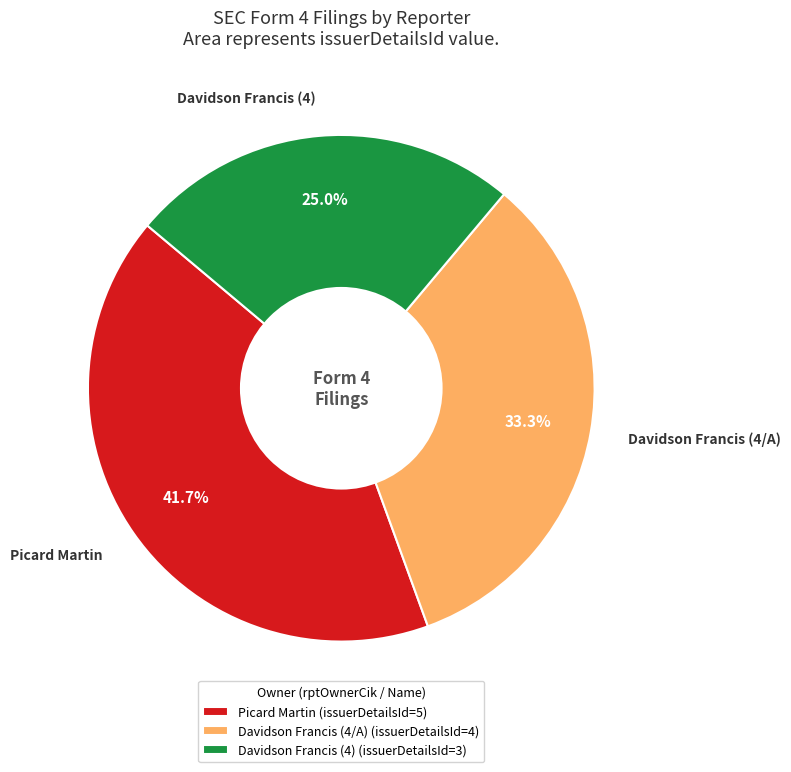

Is there any slice that represents more than half of the pie?

No